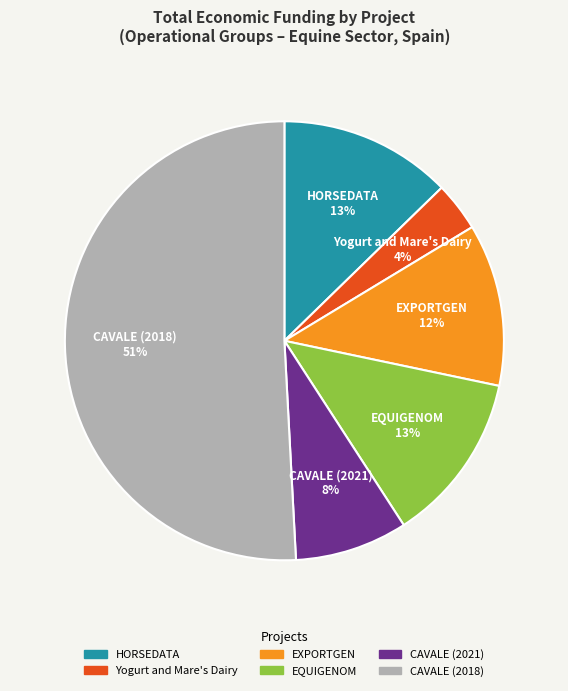

True or false: Yogurt and Mare's Dairy accounts for 4% of the total.

True